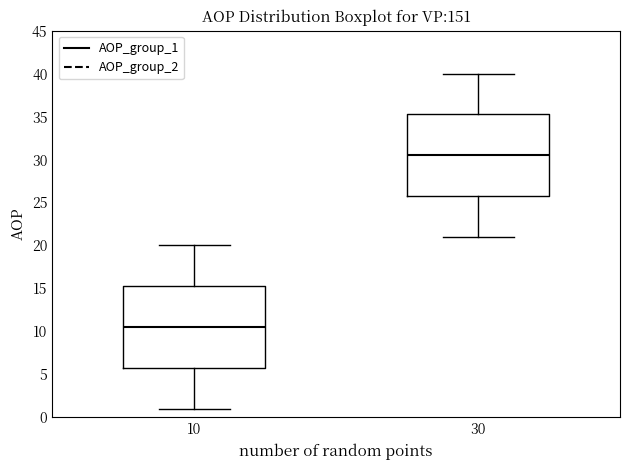

Reading left to right, transcribe this box plot: for each box, give where its median line is, the range the box spans, and where its two whiskers end, as read against the y-axis. The values are not printed on the chart, so give them approximately, as read against the axis.

10: median 10.5, box 6.0 to 15.5, whiskers 1.0 to 20.0
30: median 30.5, box 26.0 to 35.5, whiskers 21.0 to 40.0